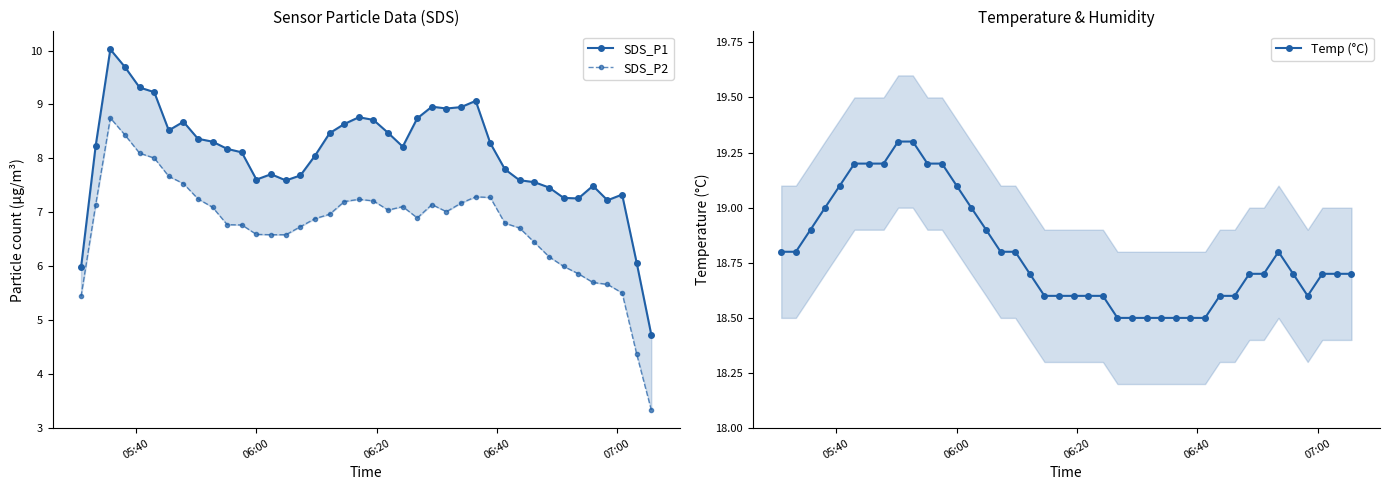

What is the minimum value for Temp (°C)?

18.5